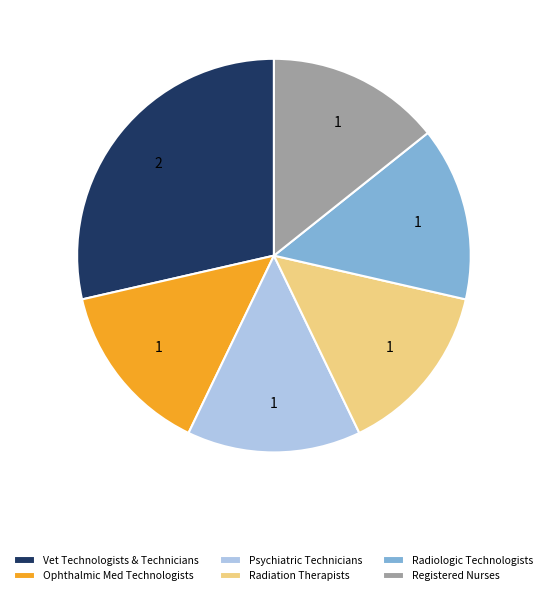

Does Psychiatric Technicians represent more than half of the total?

No